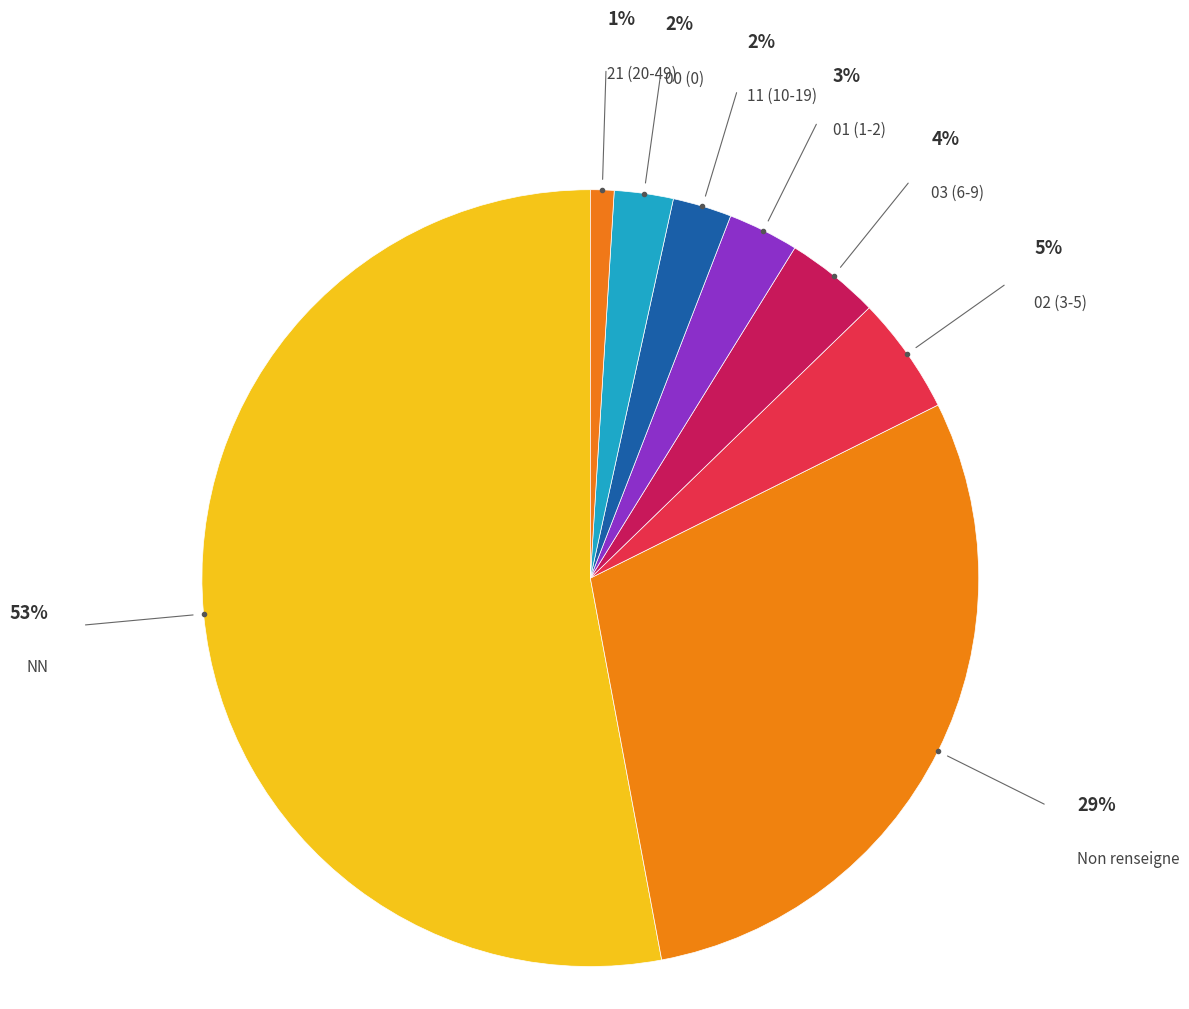

The NN slice represents 41% of the pie. True or false?

False